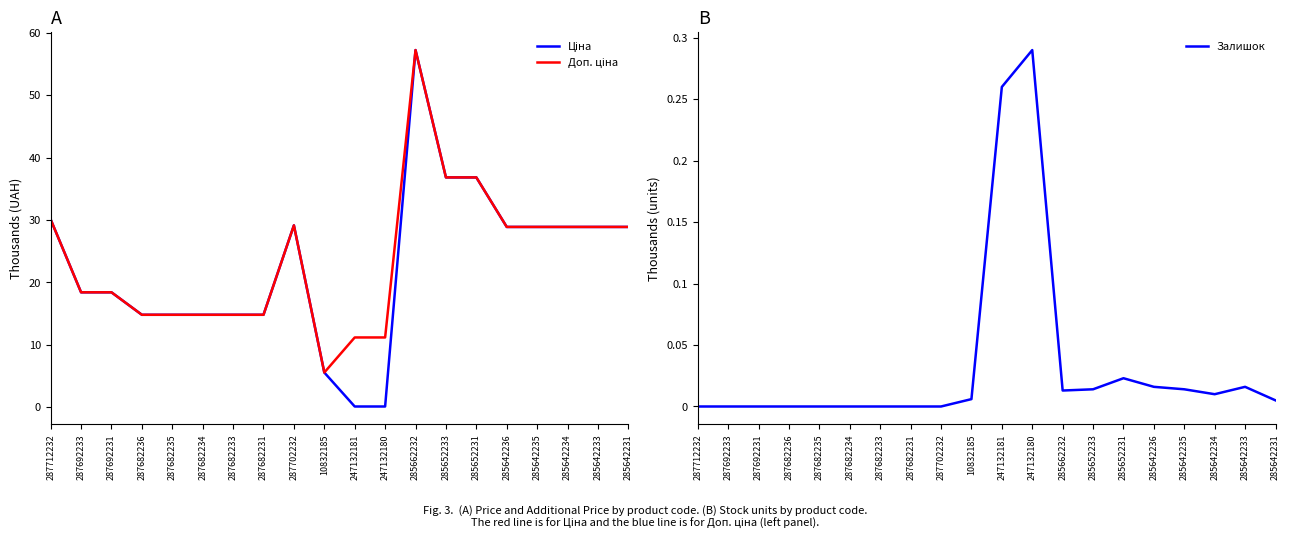

What position from the left is 247132180?

12